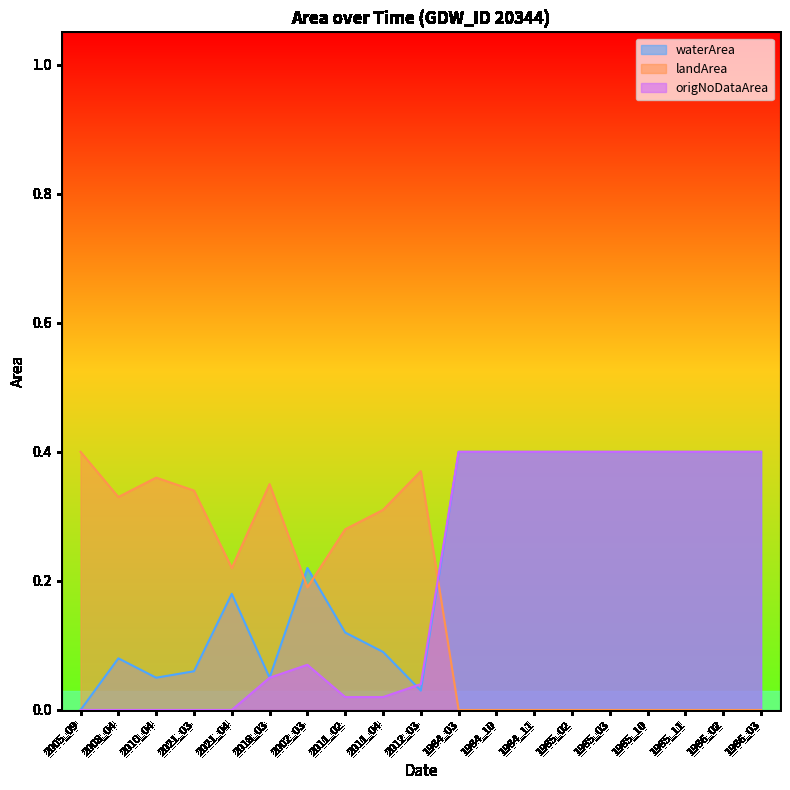

Which has a higher value, 1985_10 or 1984_11?

1985_10